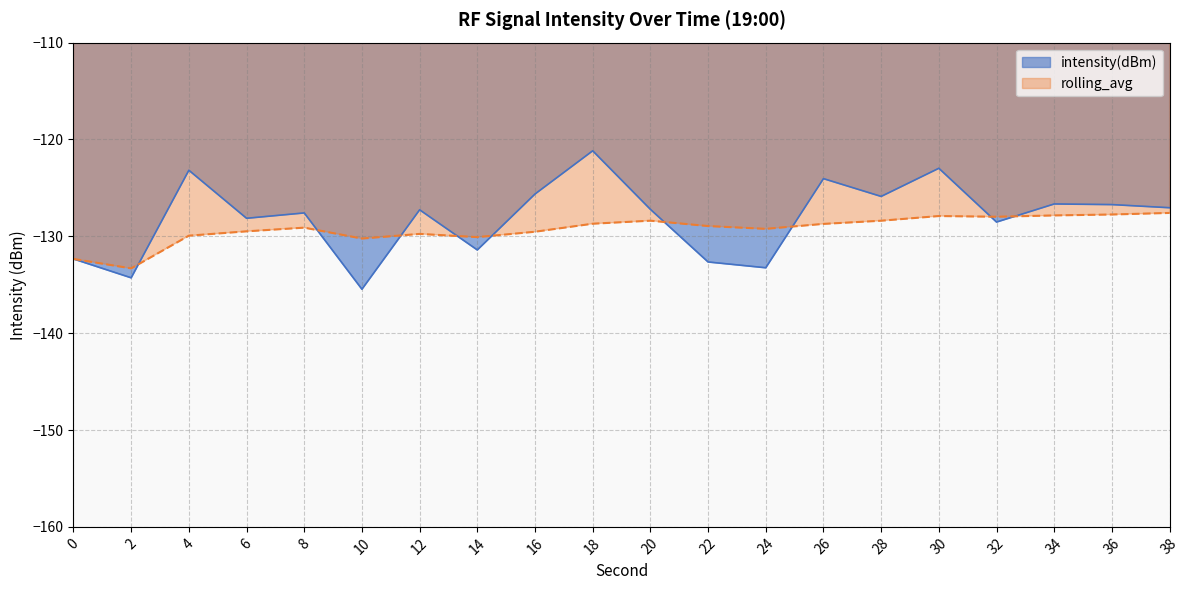

What is the total value across all series at 24?

-262.5